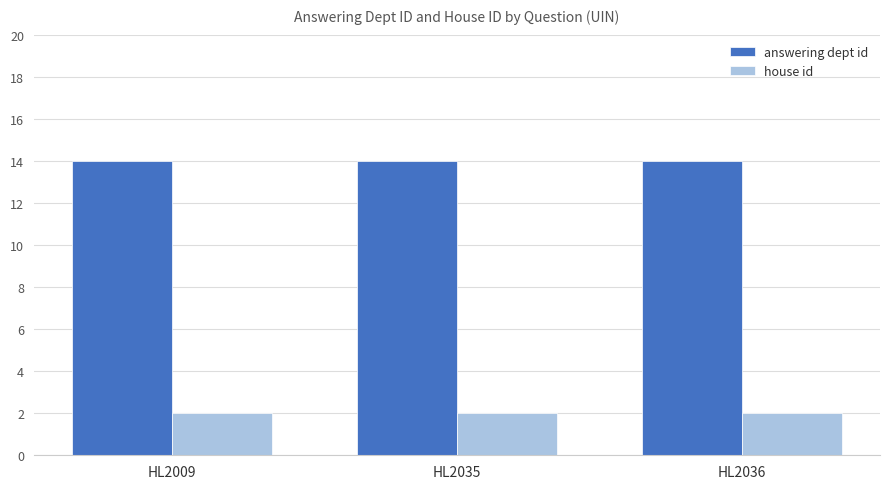

What is the lowest value of the answering dept id series?

14